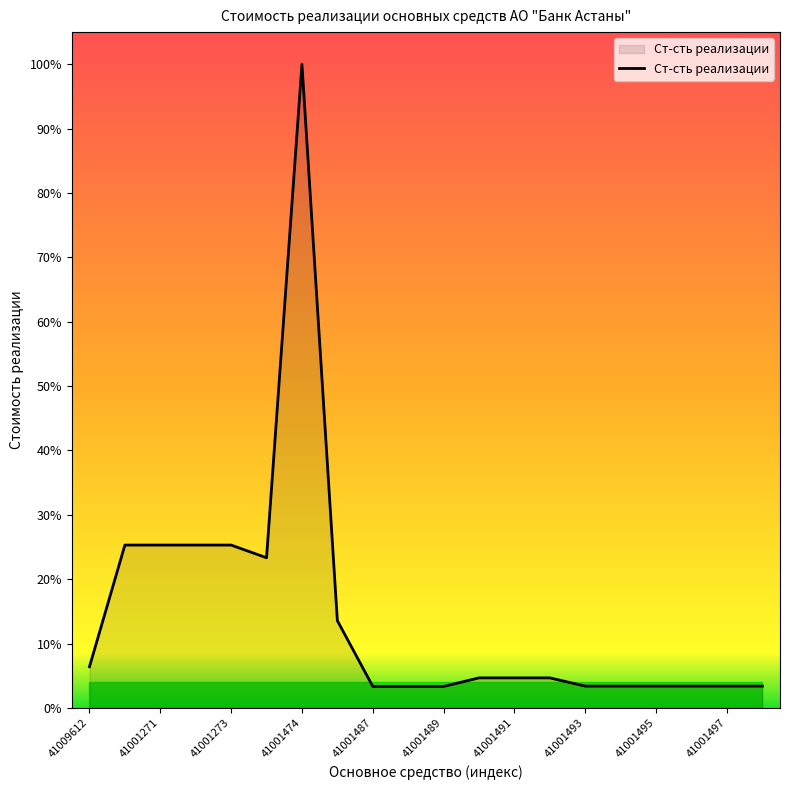

Is this an area chart (filled region under the line)?

Yes